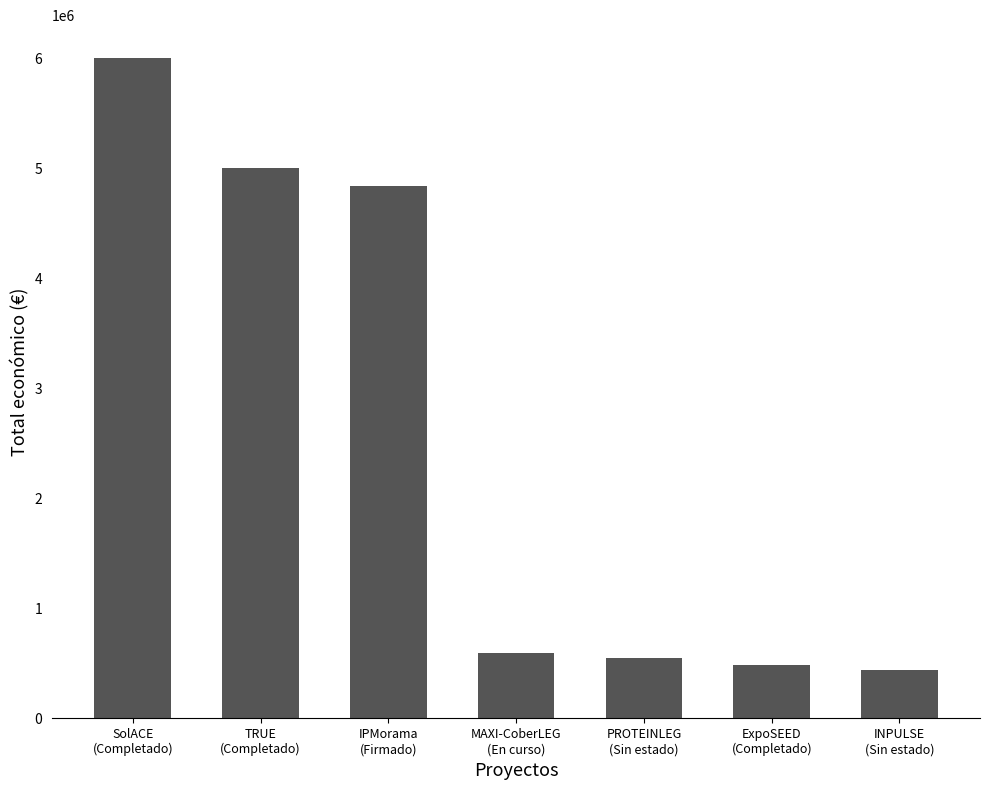

At which label is the value closest to 3219797?

IPMorama
(Firmado)